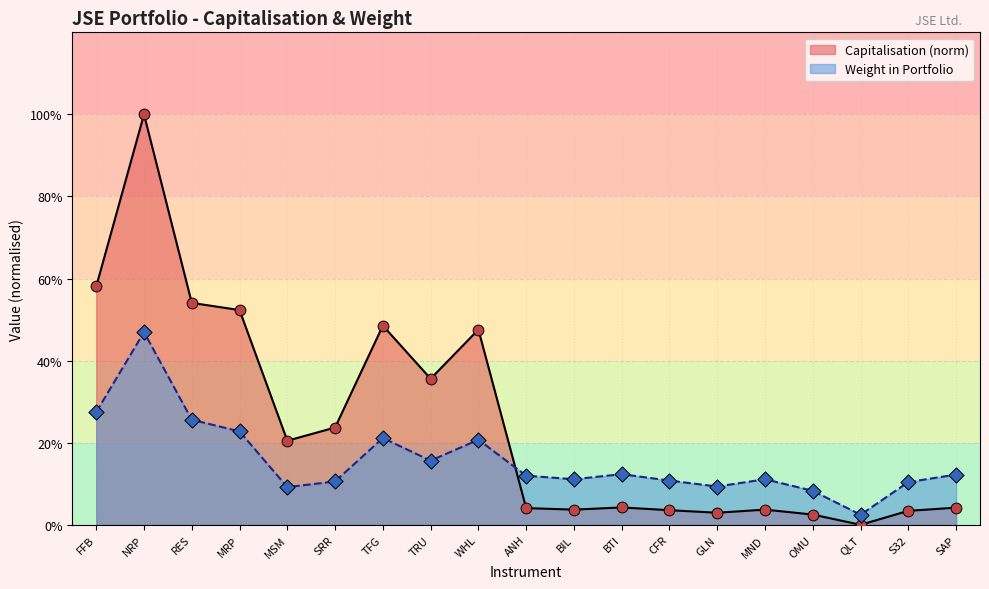

What are all the series names shown in the legend?

Capitalisation (norm), Weight in Portfolio